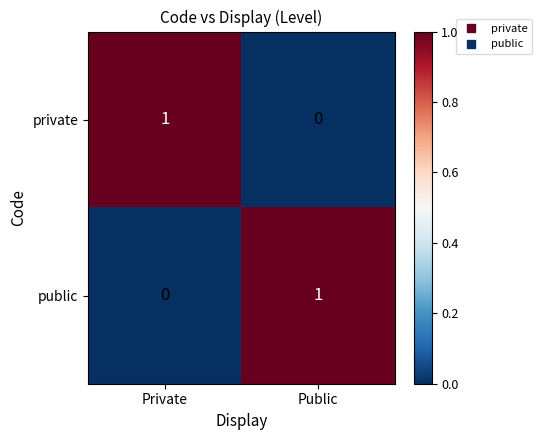

At Public, list the series in order from largest to smallest.

public, private